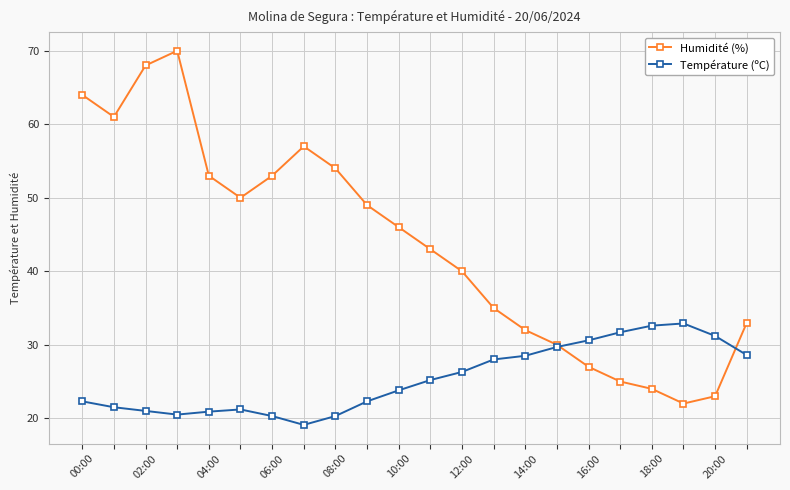

Which series has the largest total across all categories?

Humidité (%)